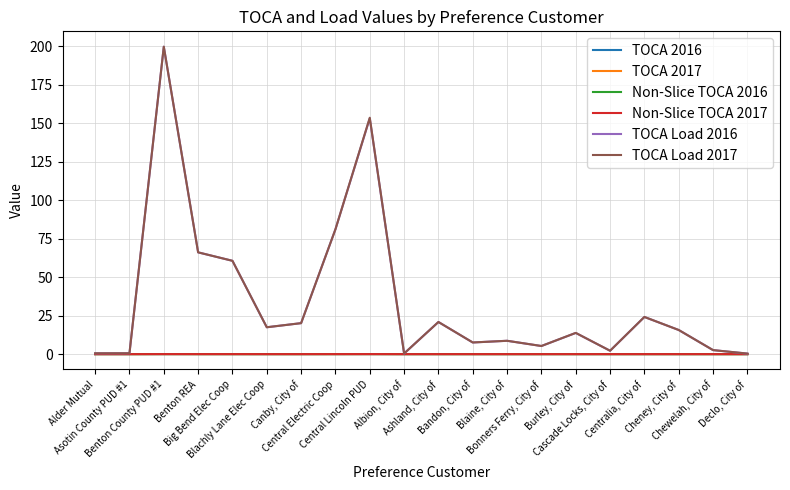

What is the maximum value shown in the chart?

199.6